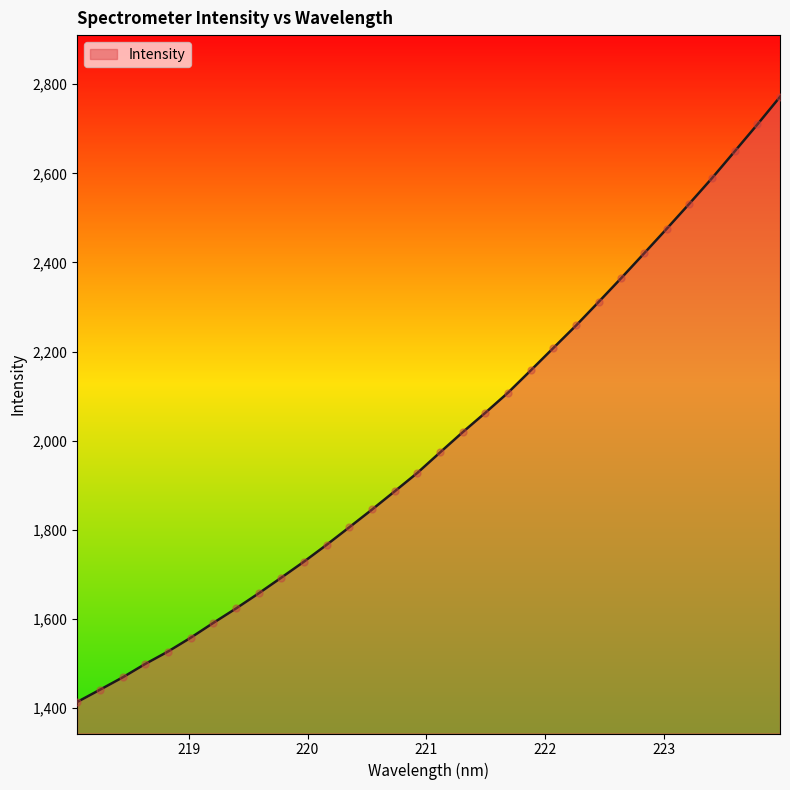

What is the smallest value displayed?

1413.9